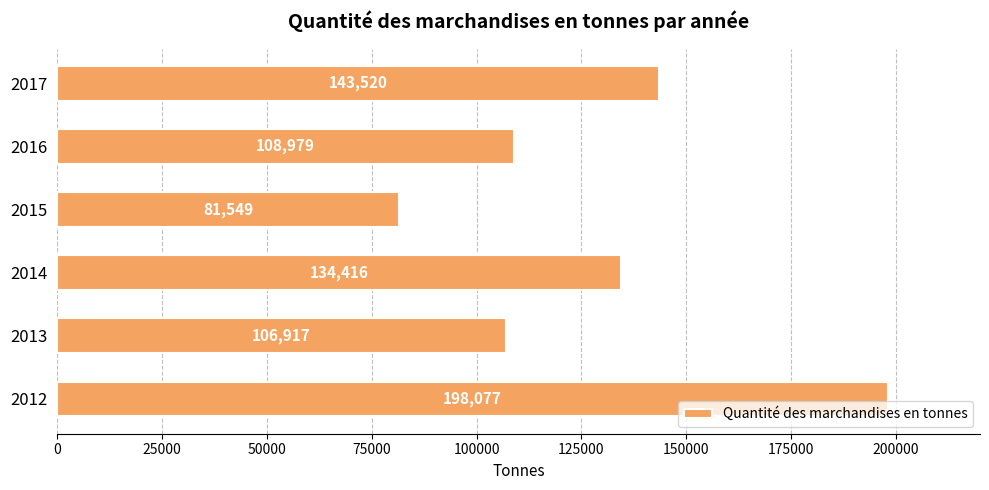

List the labels in order of value, smallest first.

2015, 2013, 2016, 2014, 2017, 2012